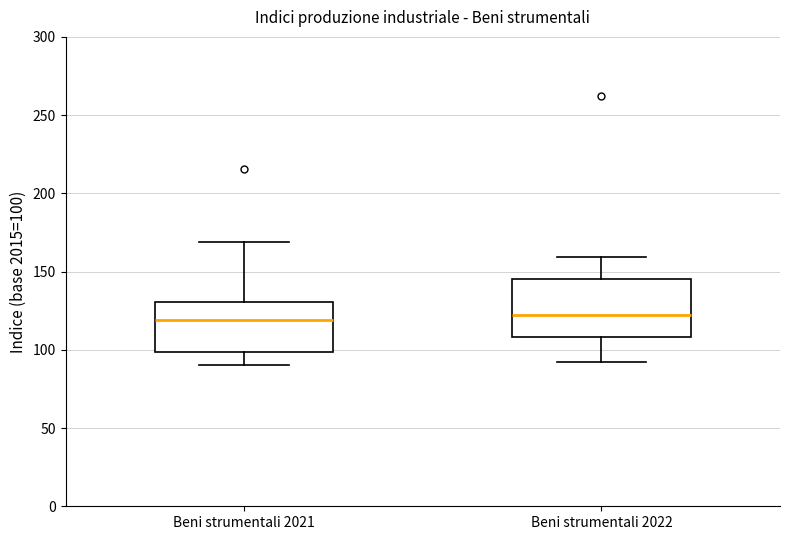

Reading left to right, read every box against the y-axis: the position of its median line, the range the box covers, and the ends of its whiskers. The values are not printed on the chart, so give them approximately, as read against the axis.

Beni strumentali 2021: median 120, box 100 to 130, whiskers 90 to 170
Beni strumentali 2022: median 125, box 110 to 145, whiskers 90 to 160